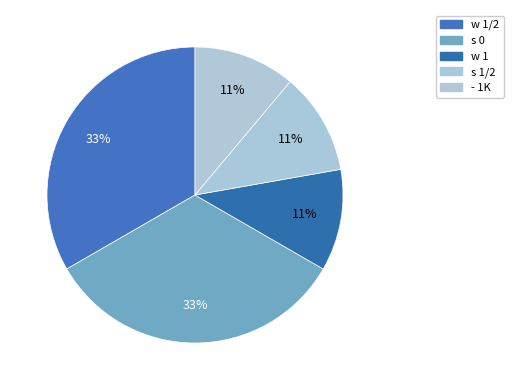

Which slice is the smallest?

w 1